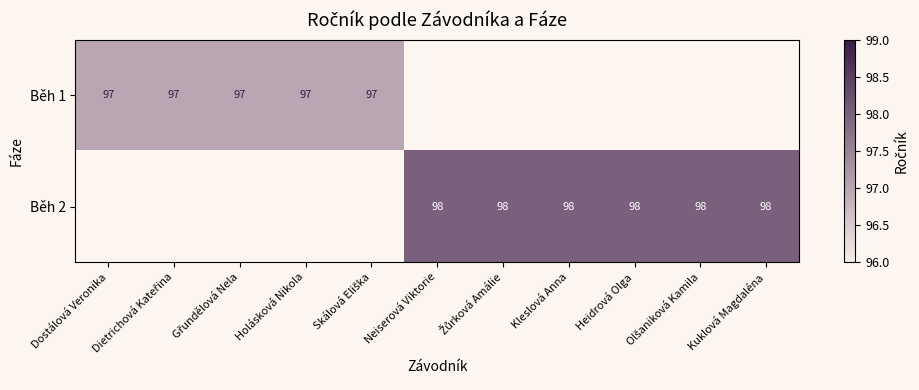

The Běh 2 series shows 53 at Kuklová Magdaléna. True or false?

False